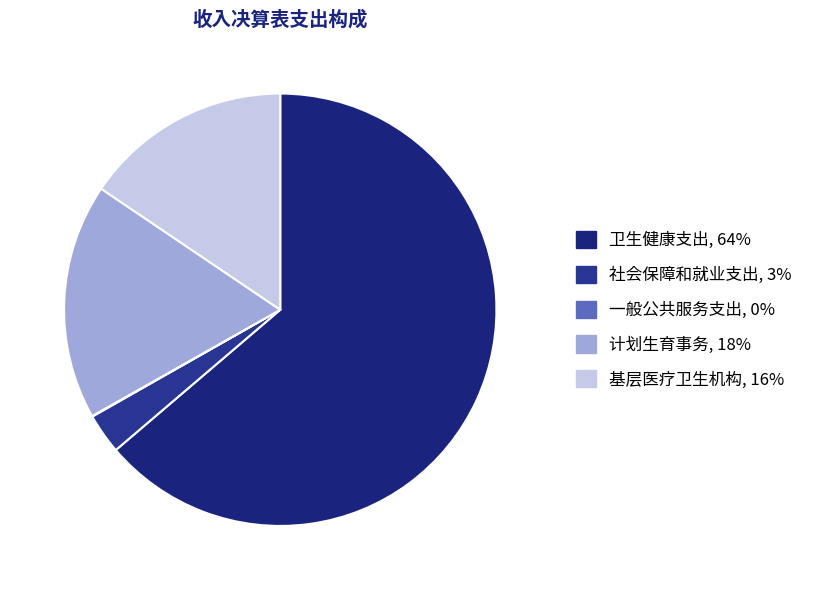

To the nearest percent, what is the combined percentage of 一般公共服务支出 and 基层医疗卫生机构?

16%